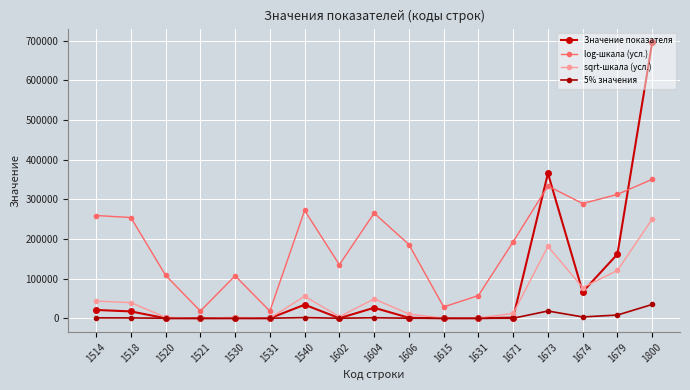

What is the difference between the maximum and minimum values in the log-шкала (усл.) series?

332498.5